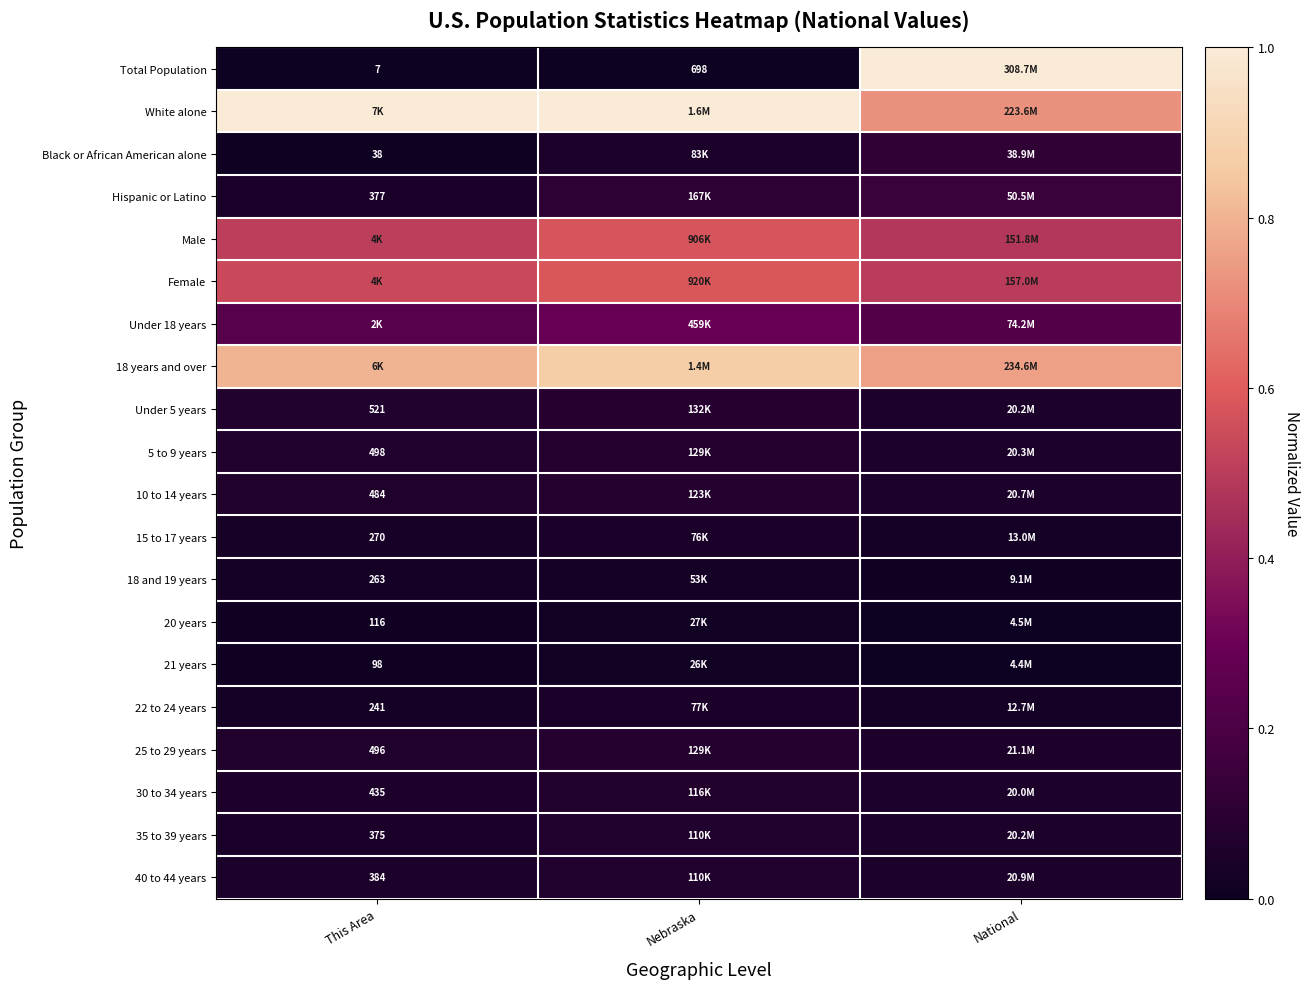

Rank the series by their maximum value, from lowest to highest.

21 years, 20 years, 18 and 19 years, 15 to 17 years, 22 to 24 years, 35 to 39 years, 40 to 44 years, 30 to 34 years, 10 to 14 years, 5 to 9 years, 25 to 29 years, Under 5 years, Black or African American alone, Hispanic or Latino, Under 18 years, Male, Female, 18 years and over, Total Population, White alone